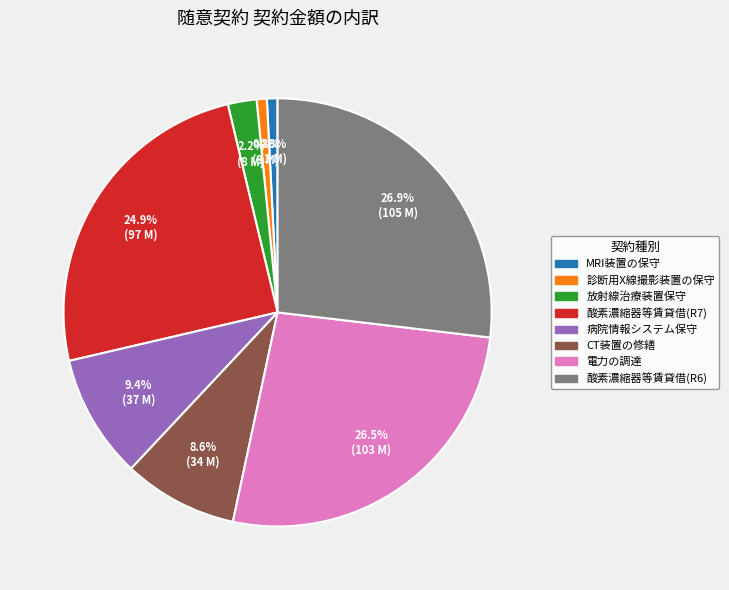

Is there any slice that represents more than half of the pie?

No